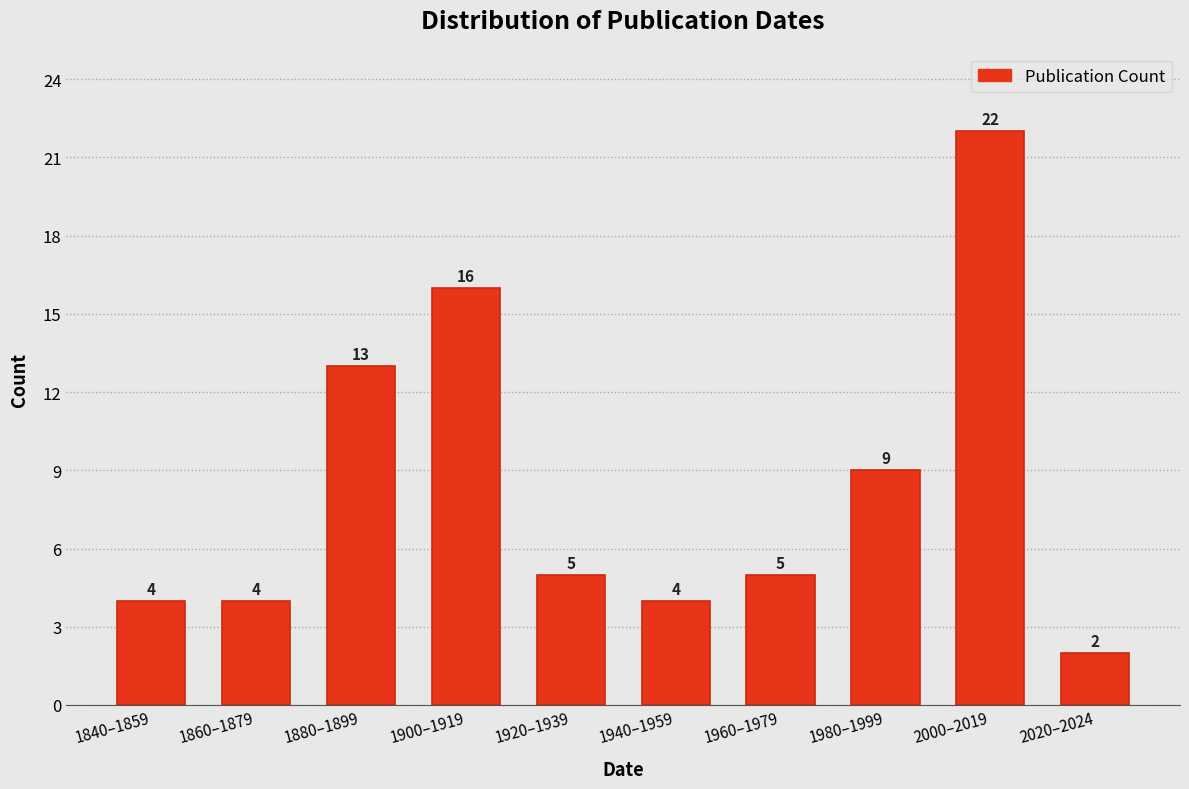

Reading right to left, extract all data points from this chart.

2020–2024=2	2000–2019=22	1980–1999=9	1960–1979=5	1940–1959=4	1920–1939=5	1900–1919=16	1880–1899=13	1860–1879=4	1840–1859=4